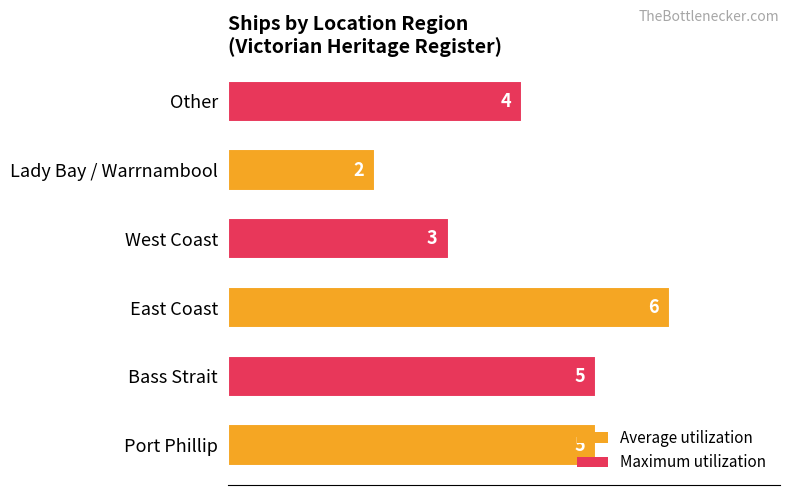

Count the values in the range 3 to 5.

4